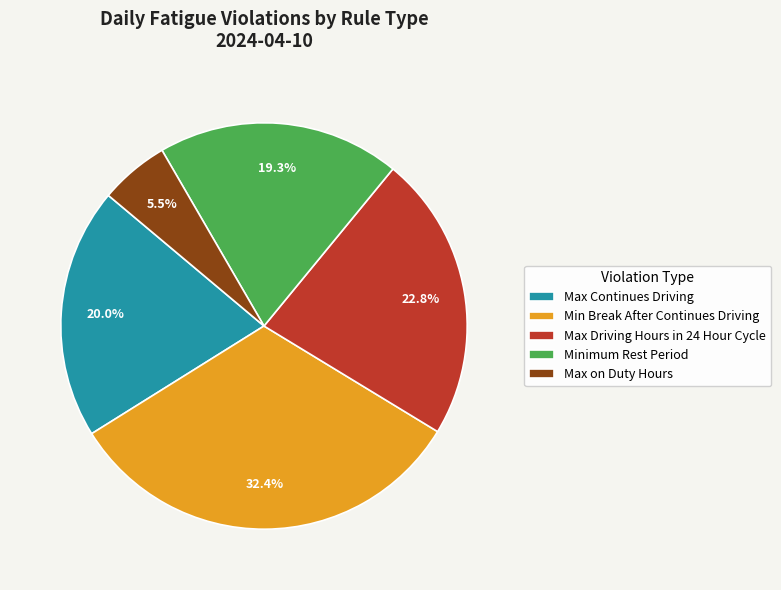

True or false: Max Driving Hours in 24 Hour Cycle accounts for 10% of the total.

False